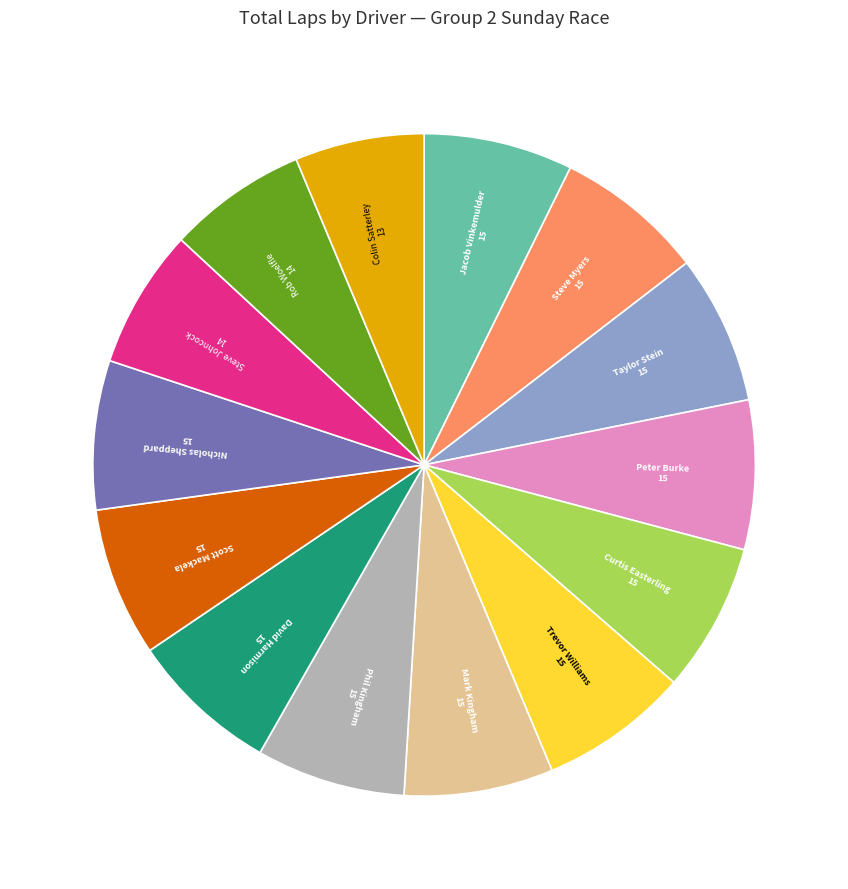

Is there a majority slice in this chart?

No